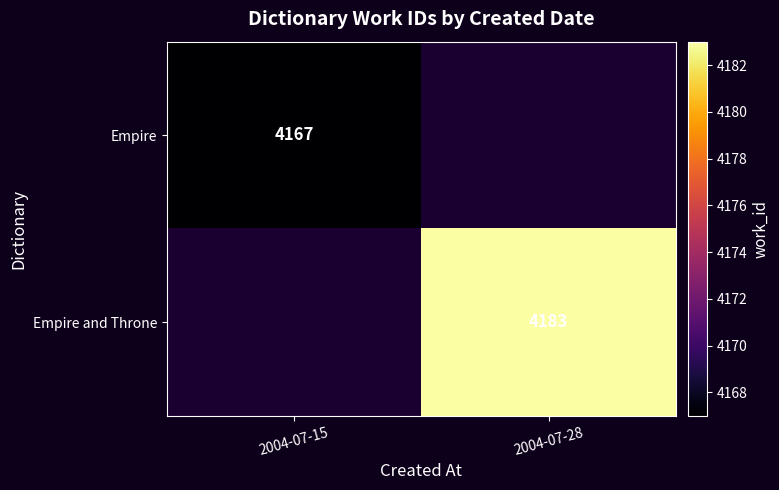

The Empire series shows 4167 at 2004-07-15. True or false?

True